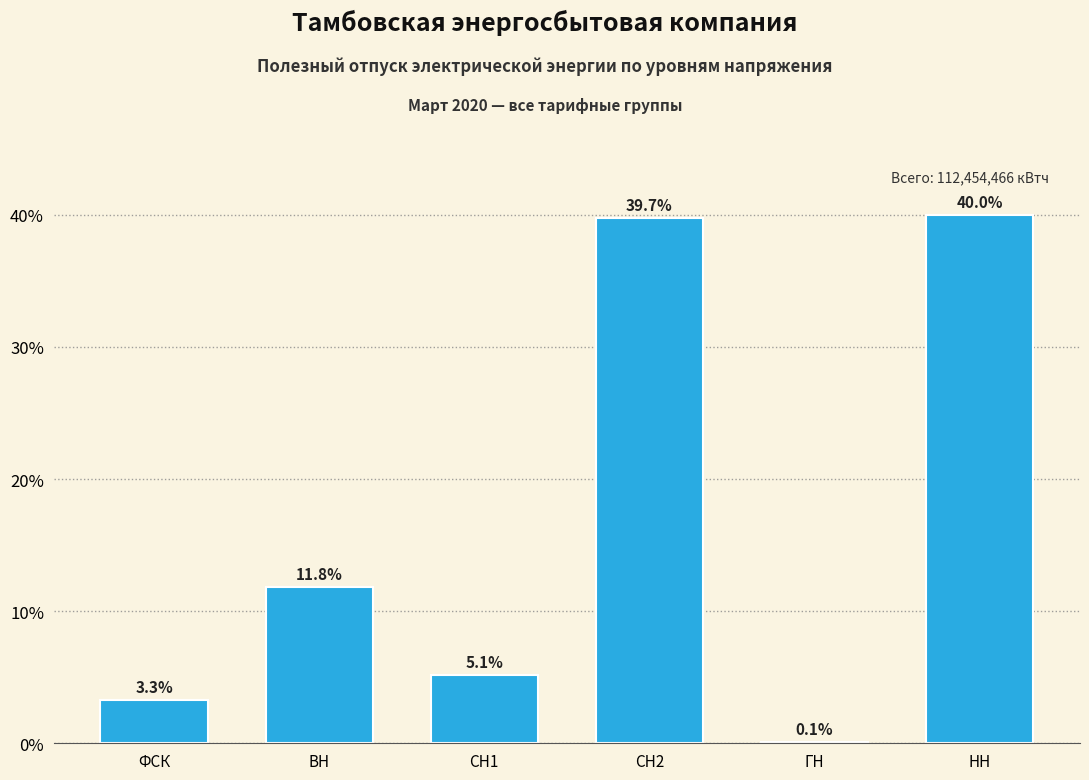

Reading left to right, extract all data points from this chart.

ФСК=3.3	ВН=11.8	СН1=5.1	СН2=39.7	ГН=0.1	НН=40.0